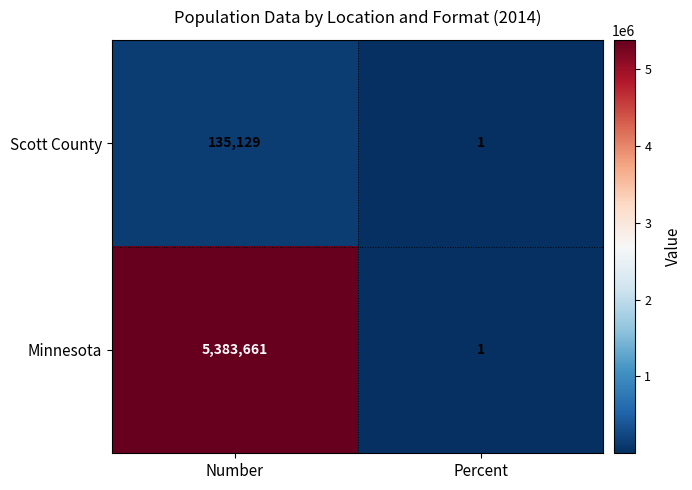

Reading left to right, list all the values displayed in this chart.

Scott County: 135129	1
Minnesota: 5383661	1